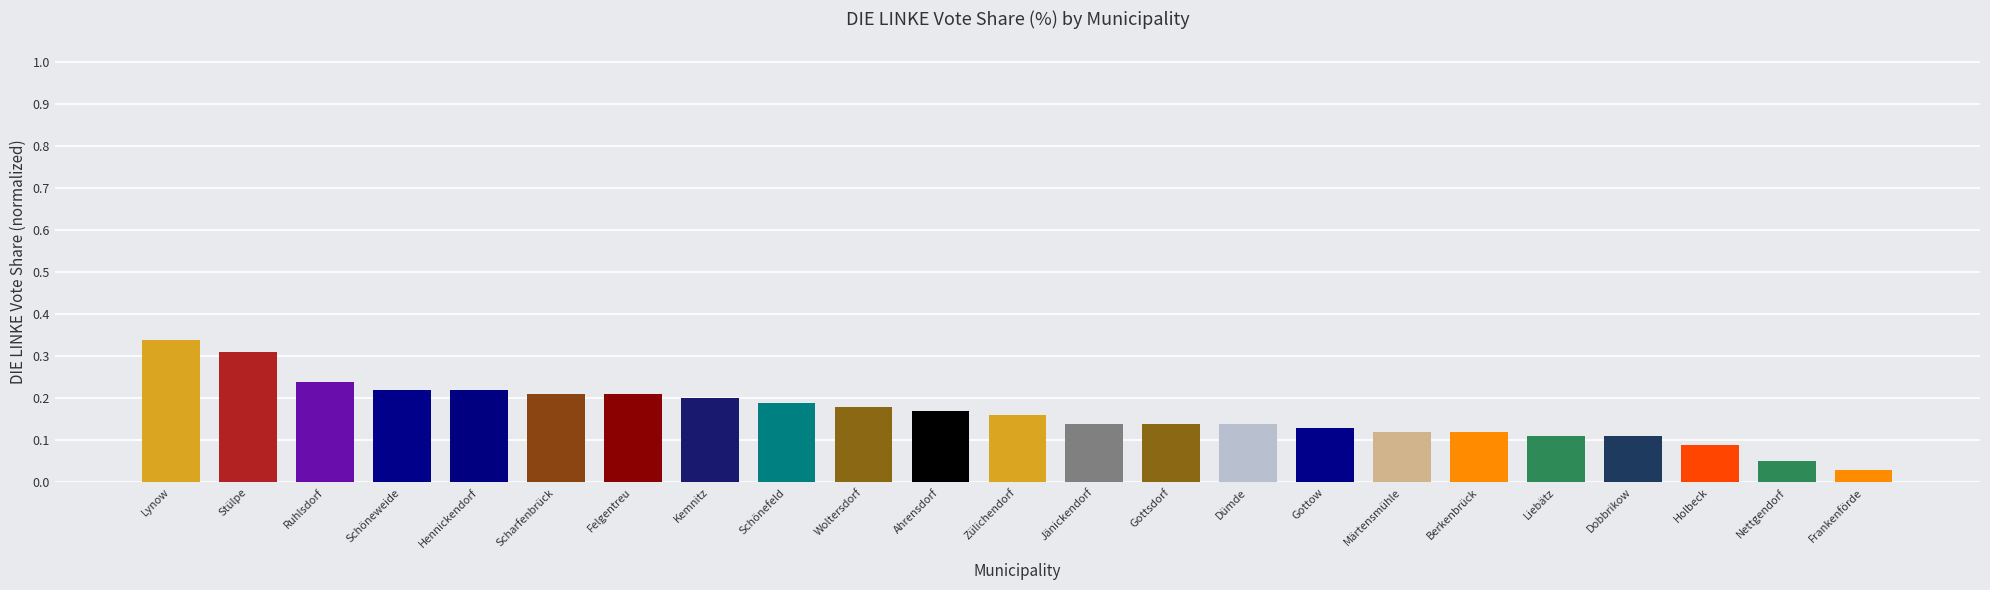

Between Nettgendorf and Kemnitz, which is larger?

Kemnitz